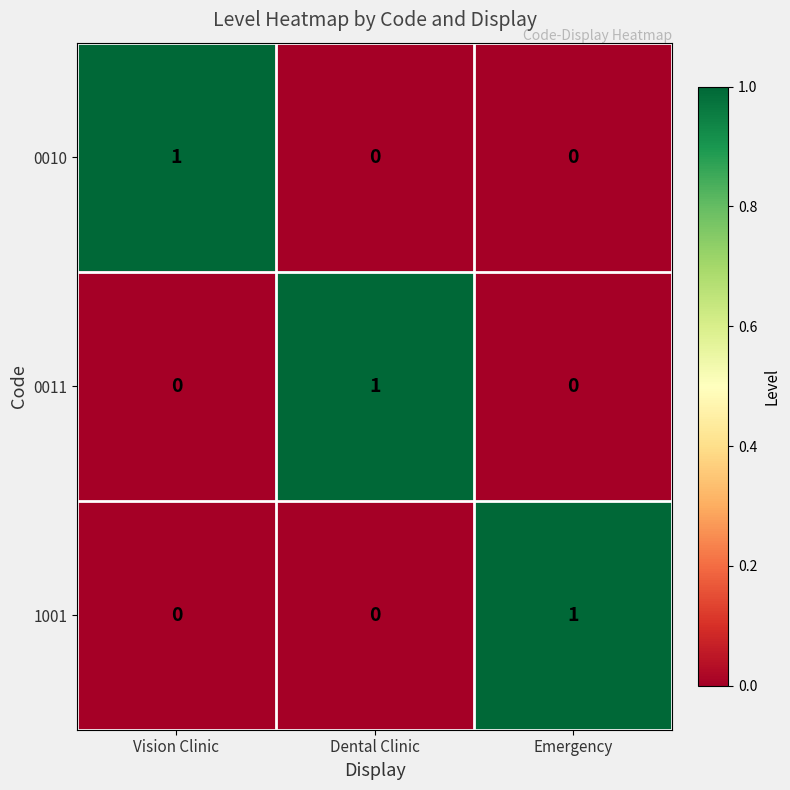

The 1001 series shows 0 at Dental Clinic. True or false?

True